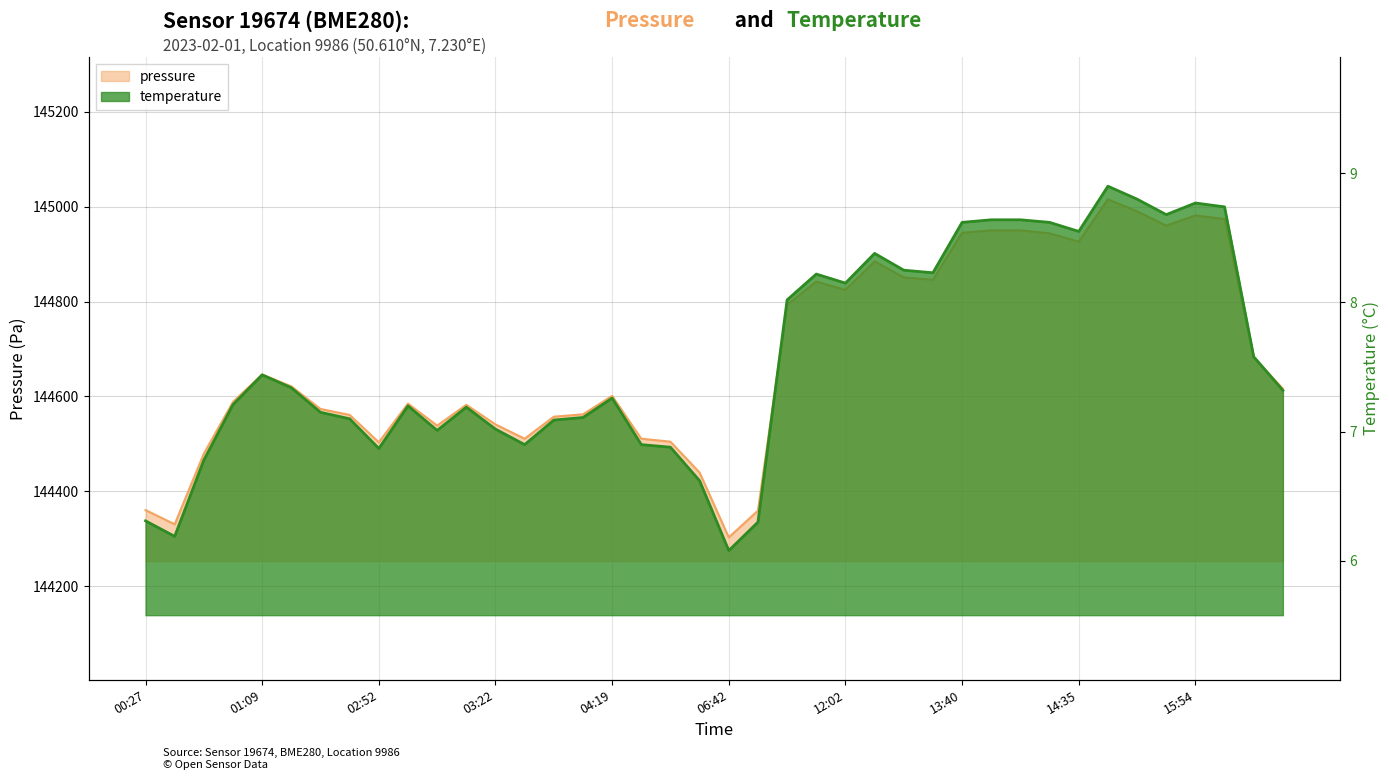

Reading left to right, what are all the values shown in this chart?

pressure: 144360.7	144330.6	144479.6	144588.6	144646.3	144621.2	144573.6	144561.1	144503.5	144584.9	144538.5	144582.4	144541.1	144511.0	144557.3	144562.4	144601.2	144511.0	144504.7	144439.5	144303.1	144359.4	144793.0	144842.0	144824.4	144884.6	144850.8	144845.8	144944.9	144949.9	144949.9	144943.6	144926.1	145015.2	144990.1	144959.9	144981.3	144973.8	144682.7	144616.2
temperature: 6.3	6.2	6.8	7.2	7.4	7.3	7.2	7.1	6.9	7.2	7.0	7.2	7.0	6.9	7.1	7.1	7.3	6.9	6.9	6.6	6.1	6.3	8.0	8.2	8.2	8.4	8.2	8.2	8.6	8.6	8.6	8.6	8.6	8.9	8.8	8.7	8.8	8.7	7.6	7.3